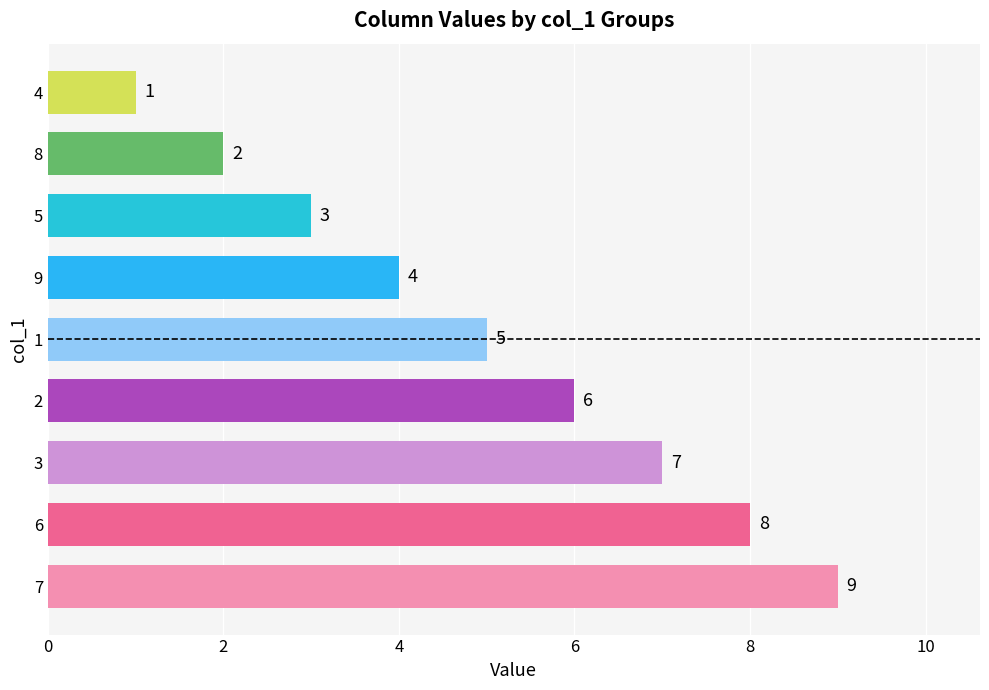

Reading top to bottom, what are all the values shown in this chart?

1	2	3	4	5	6	7	8	9